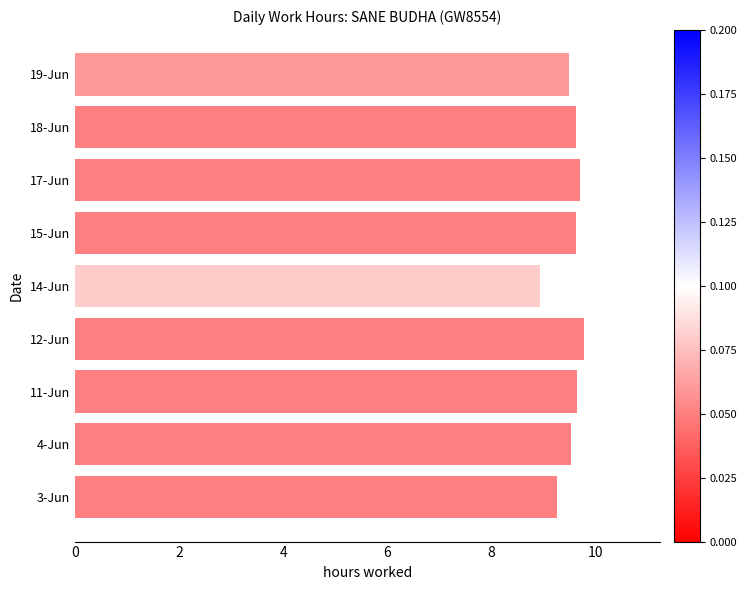

How many data points are less than 9?

1